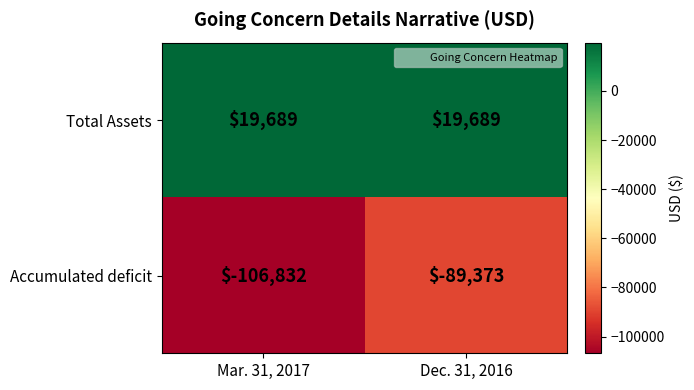

Which series has the largest total across all categories?

Total Assets